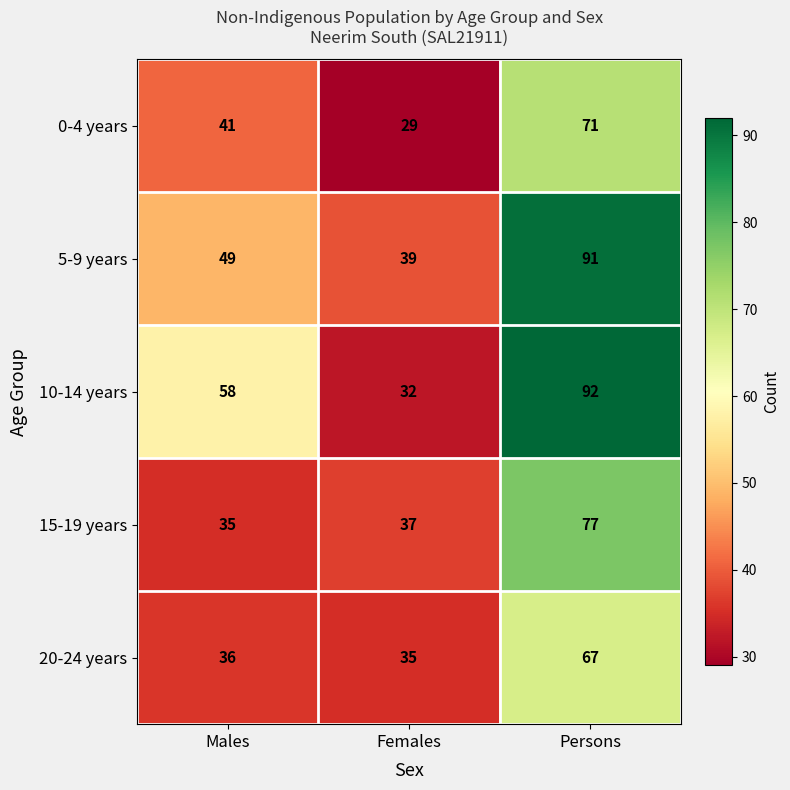

At which category is the sum across all series the highest?

Persons